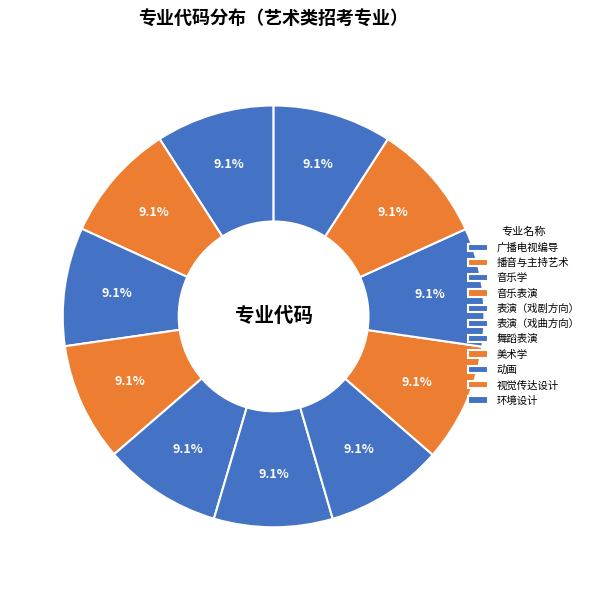

Combined, do 美术学 and 音乐学 account for over 50%?

No